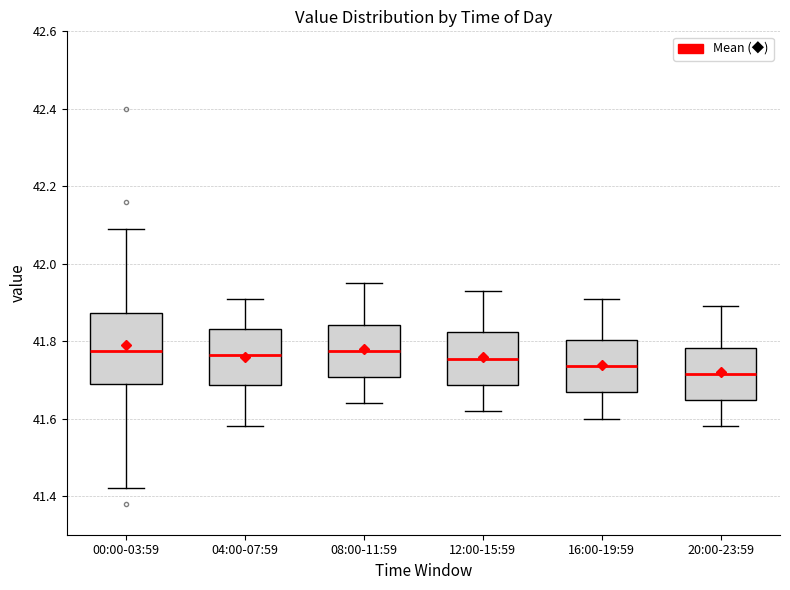

Reading left to right, read every box against the y-axis: the position of its median line, the range the box covers, and the ends of its whiskers. The values are not printed on the chart, so give them approximately, as read against the axis.

00:00-03:59: median 41.78, box 41.70 to 41.88, whiskers 41.42 to 42.10
04:00-07:59: median 41.76, box 41.68 to 41.84, whiskers 41.58 to 41.92
08:00-11:59: median 41.78, box 41.70 to 41.84, whiskers 41.64 to 41.96
12:00-15:59: median 41.76, box 41.68 to 41.82, whiskers 41.62 to 41.94
16:00-19:59: median 41.74, box 41.66 to 41.80, whiskers 41.60 to 41.92
20:00-23:59: median 41.72, box 41.64 to 41.78, whiskers 41.58 to 41.90